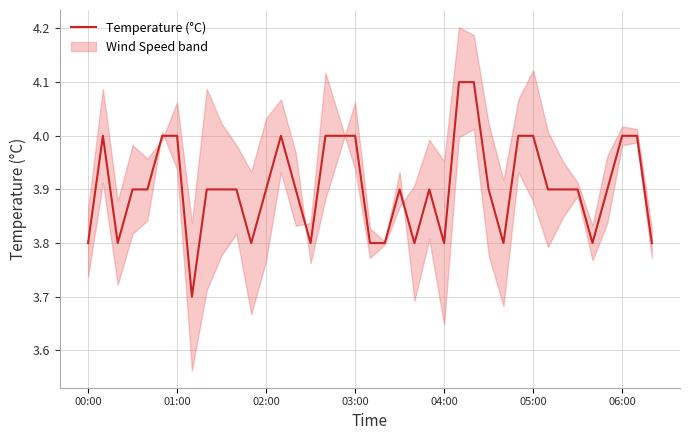

What is the lowest value of the Temperature (°C) series?

3.7